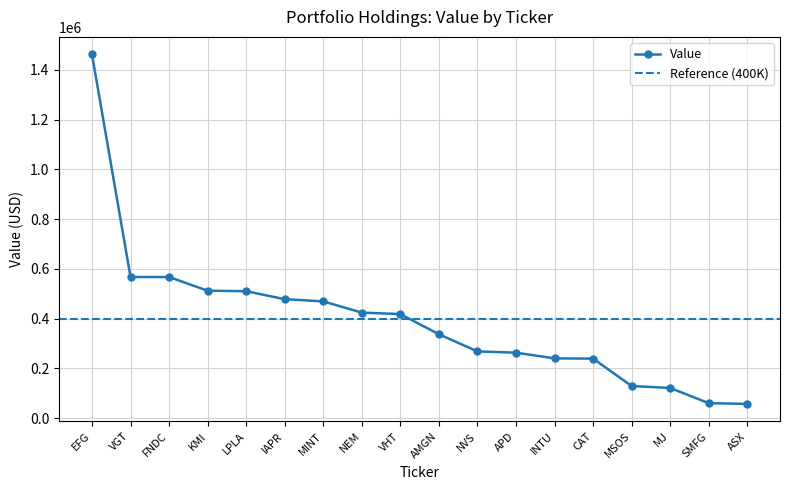

Count the number of values greater than 418000.

8